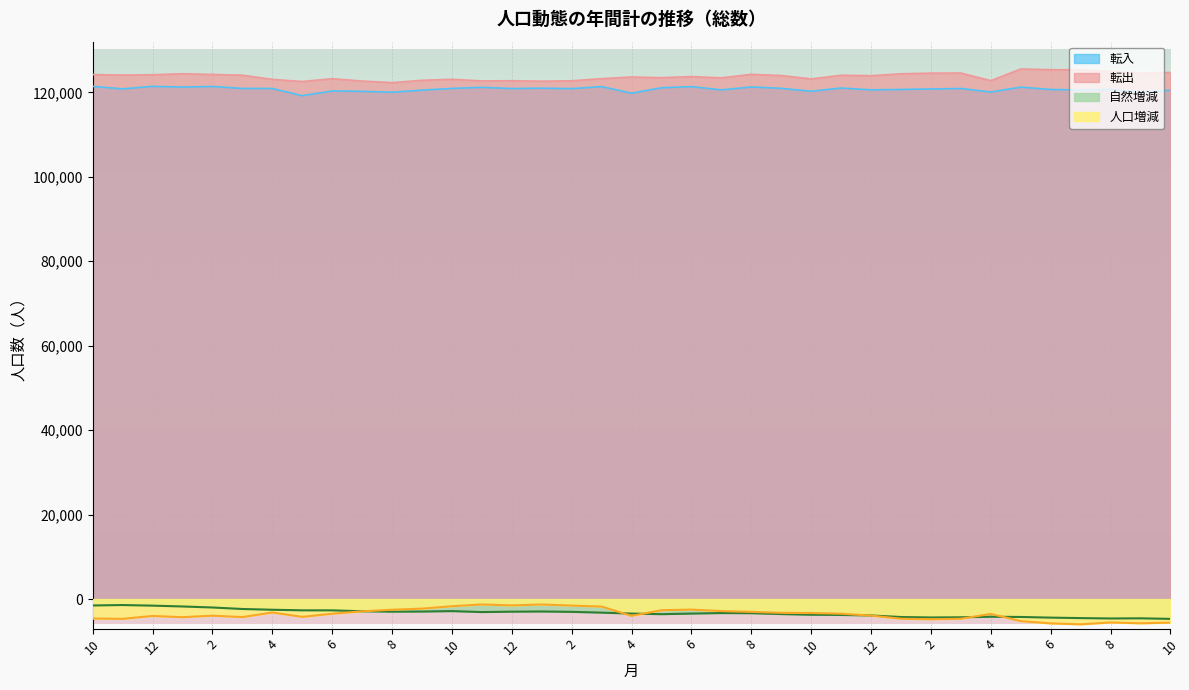

In 転出, how many points are lower than both neighbors (excluding endpoints)?

11